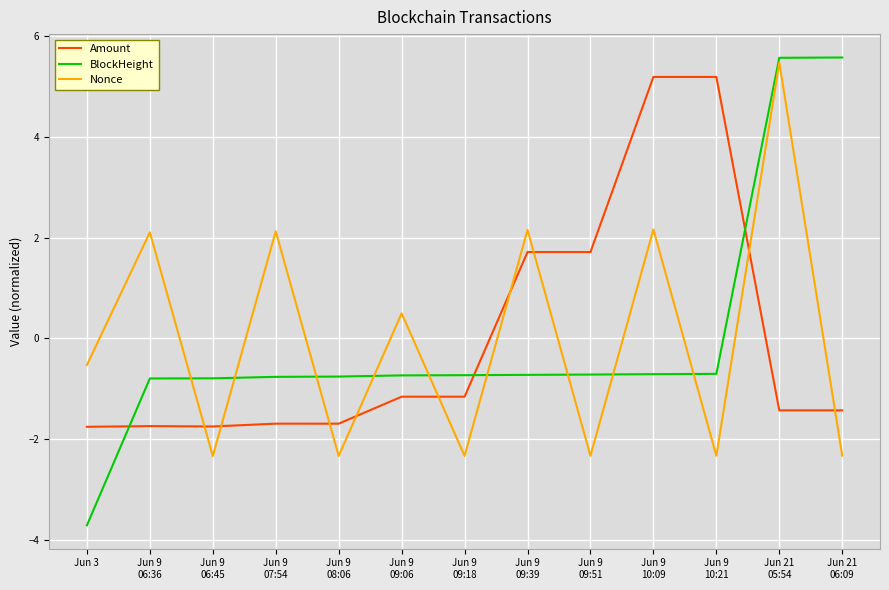

Which series has the widest spread of values?

BlockHeight